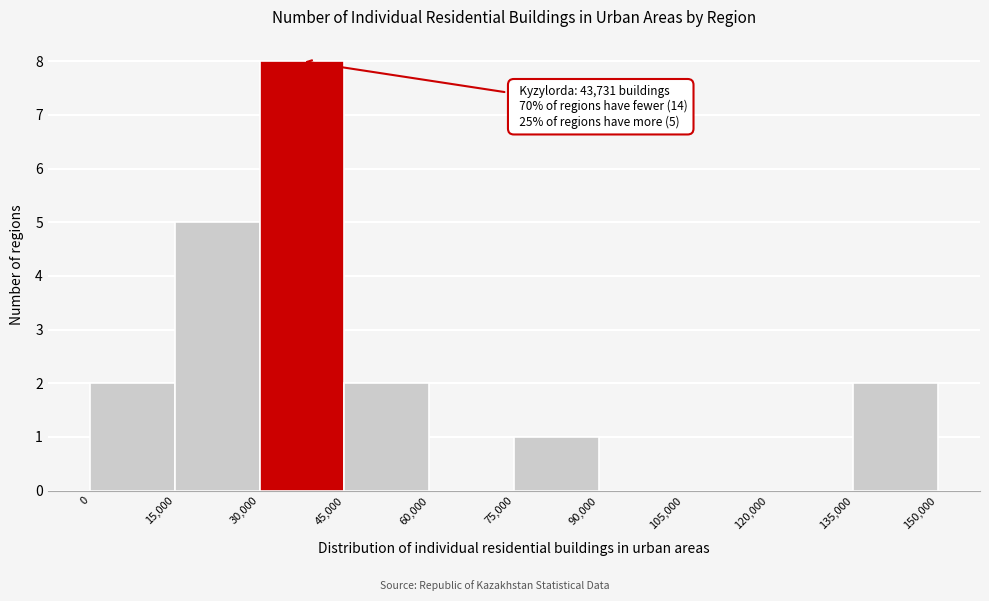

Over which range of the x-axis is the bar tallest?

30,000 to 45,000